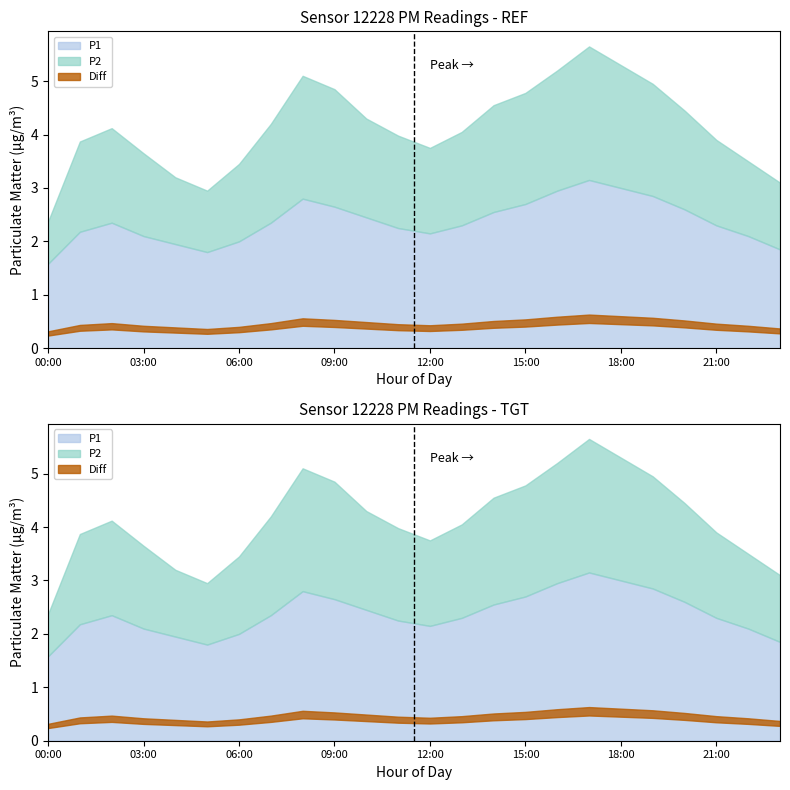

How many interior local peaks does the P2 series have?

3